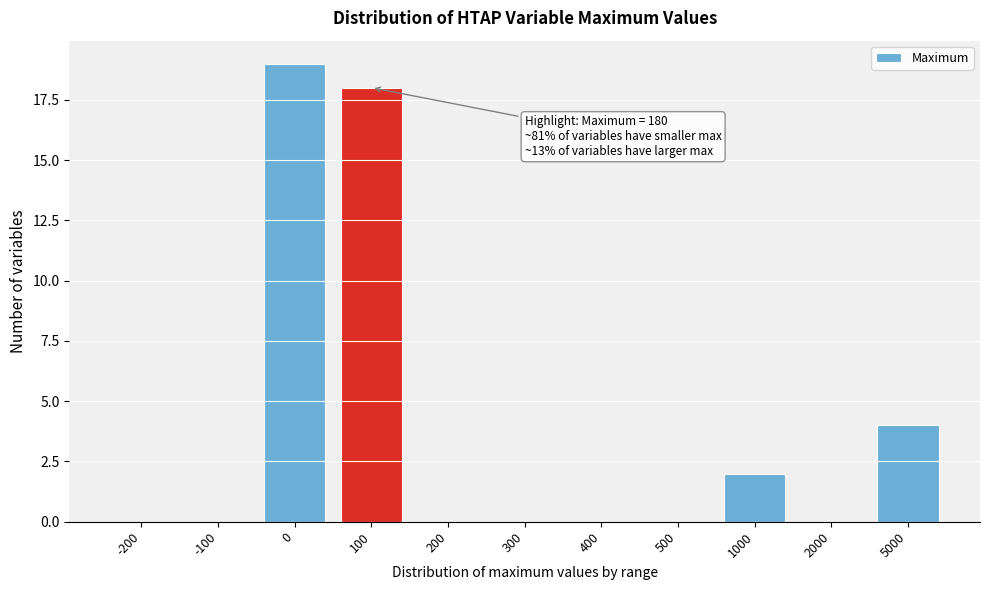

Reading right to left, extract all data points from this chart.

5000=4	2000=0	1000=2	500=0	400=0	300=0	200=0	100=18	0=19	-100=0	-200=0